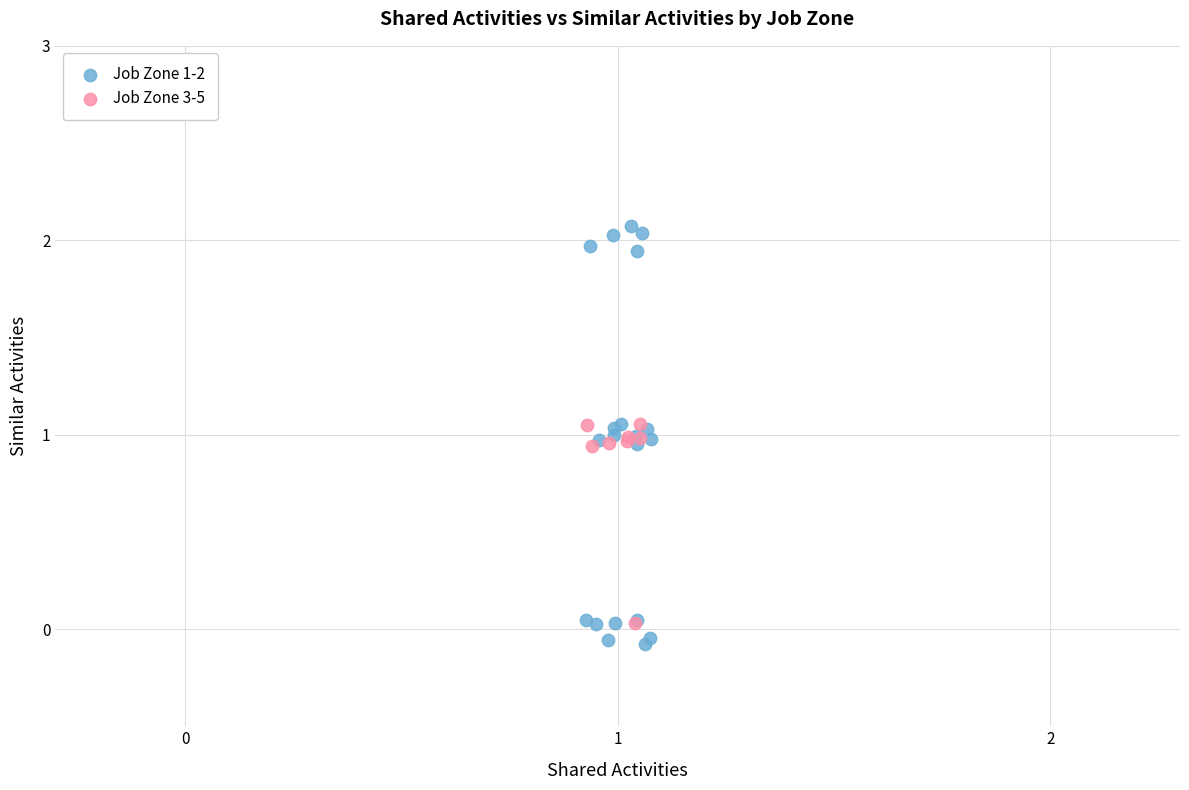

Which series reaches the maximum Y coordinate?

Job Zone 1-2